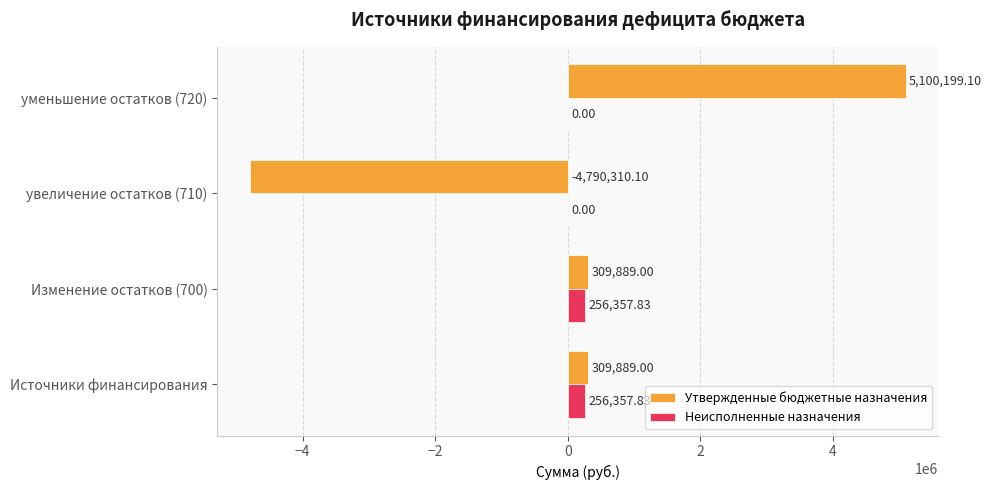

Which series changed the most between Источники финансирования and уменьшение остатков (720)?

Утвержденные бюджетные назначения